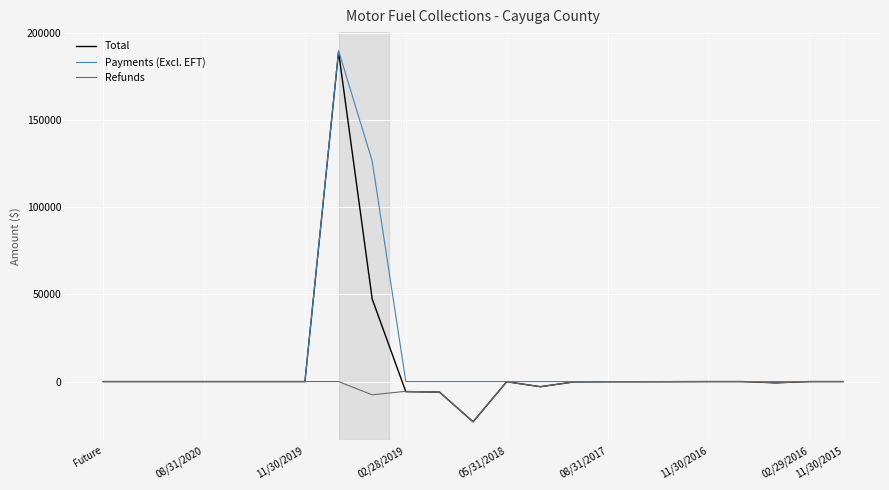

What is the lowest value of the Refunds series?

-23065.2